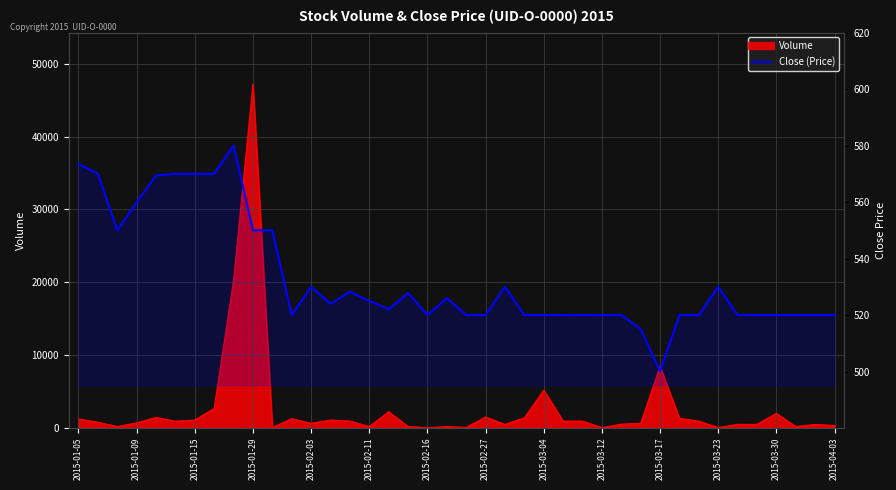

True or false: the data shows 945.9 at 2015-01-15.

False